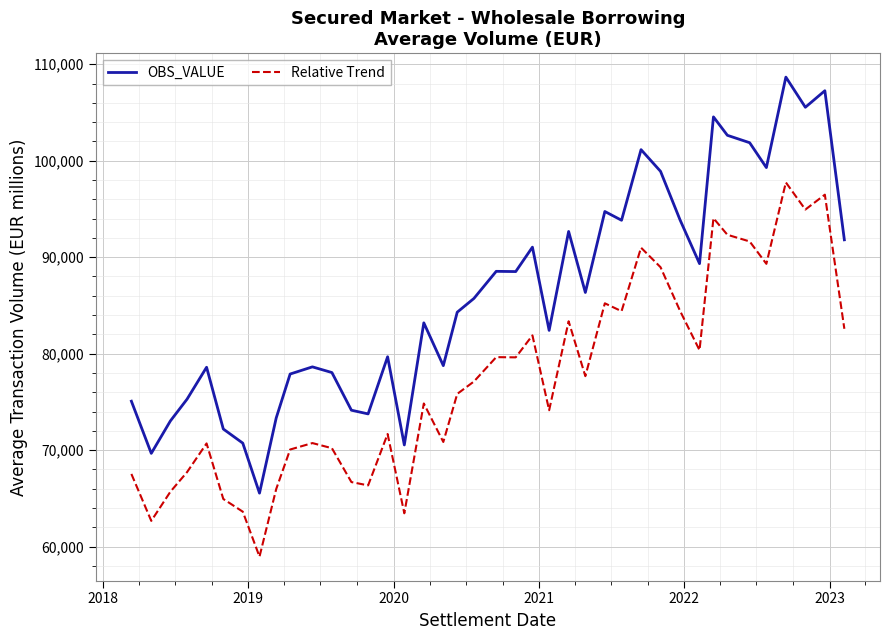

Is this an area chart (filled region under the line)?

No